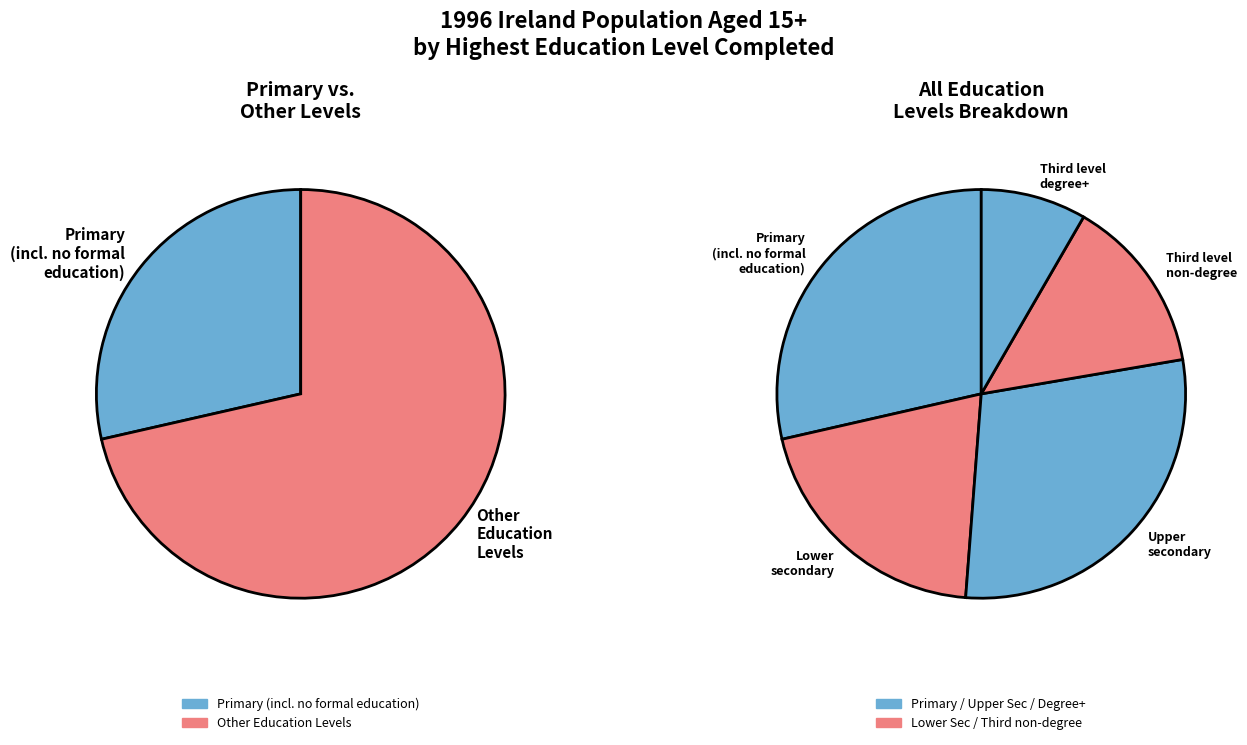

How many slices are in this pie chart?

5